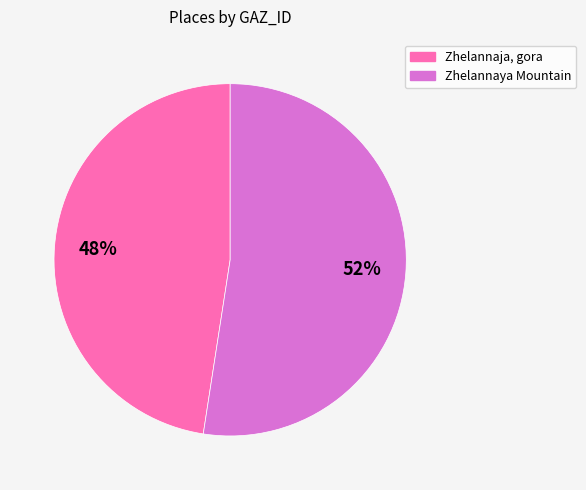

Approximately how many times larger is the value at Zhelannaja, gora compared to Zhelannaya Mountain?

0.9